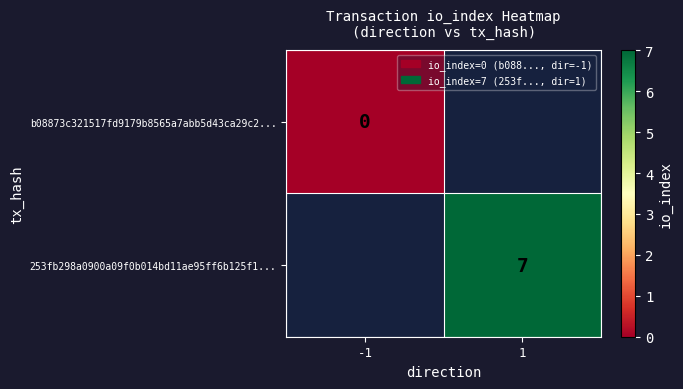

At how many categories does at least one series exceed 3?

1